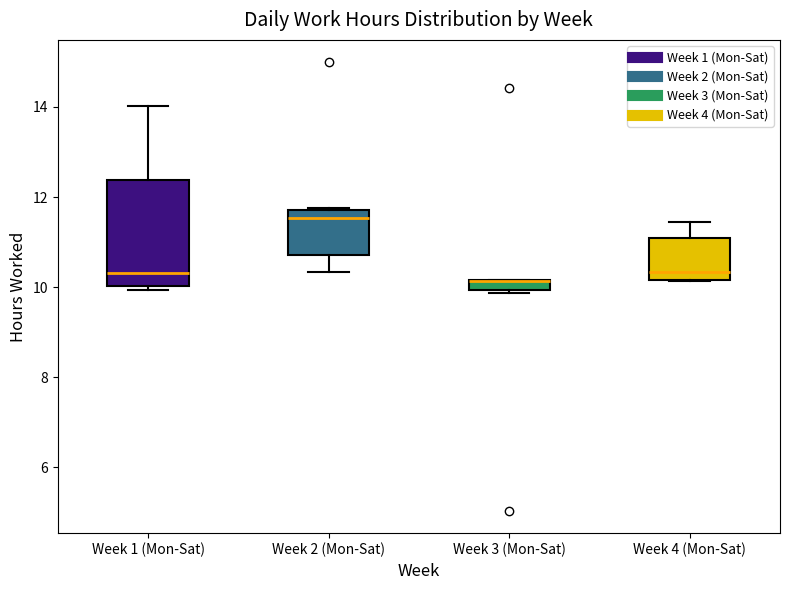

Which box is the tallest, from its lower edge to its upper edge?

Week 1 (Mon-Sat)